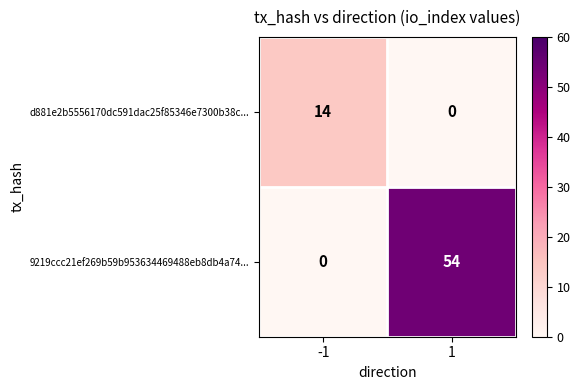

What is the difference between the maximum and minimum values in the d881e2b5556170dc591dac25f85346e7300b38c... series?

14